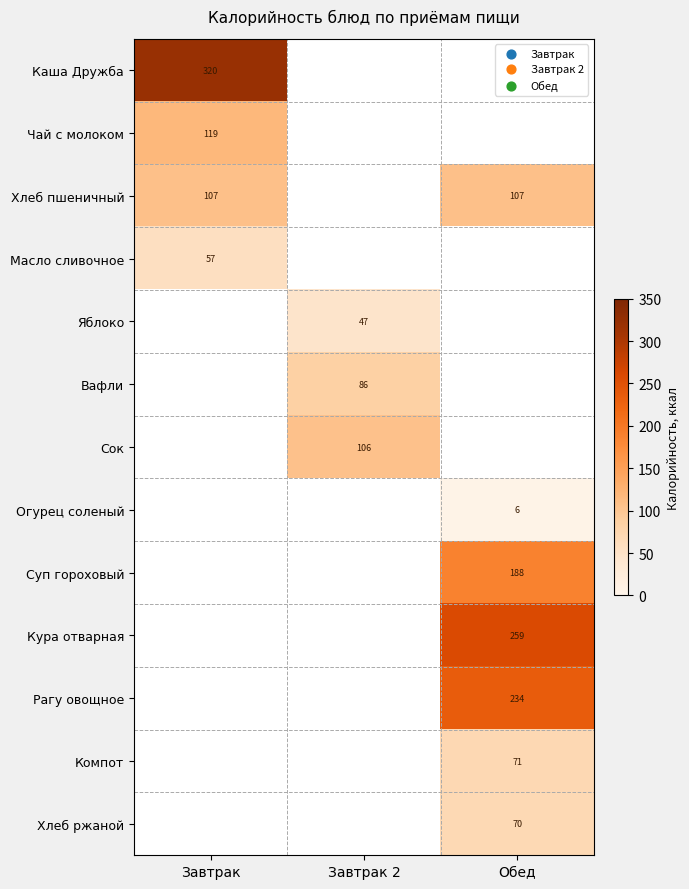

True or false: Кура отварная has a value of 344 at Обед.

False